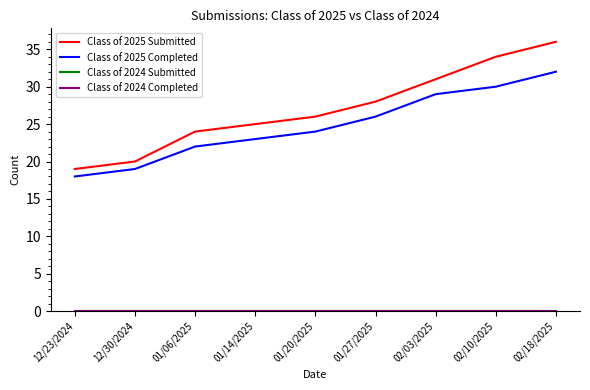

List the labels in order of Class of 2025 Submitted value, largest first.

02/18/2025, 02/10/2025, 02/03/2025, 01/27/2025, 01/20/2025, 01/14/2025, 01/06/2025, 12/30/2024, 12/23/2024